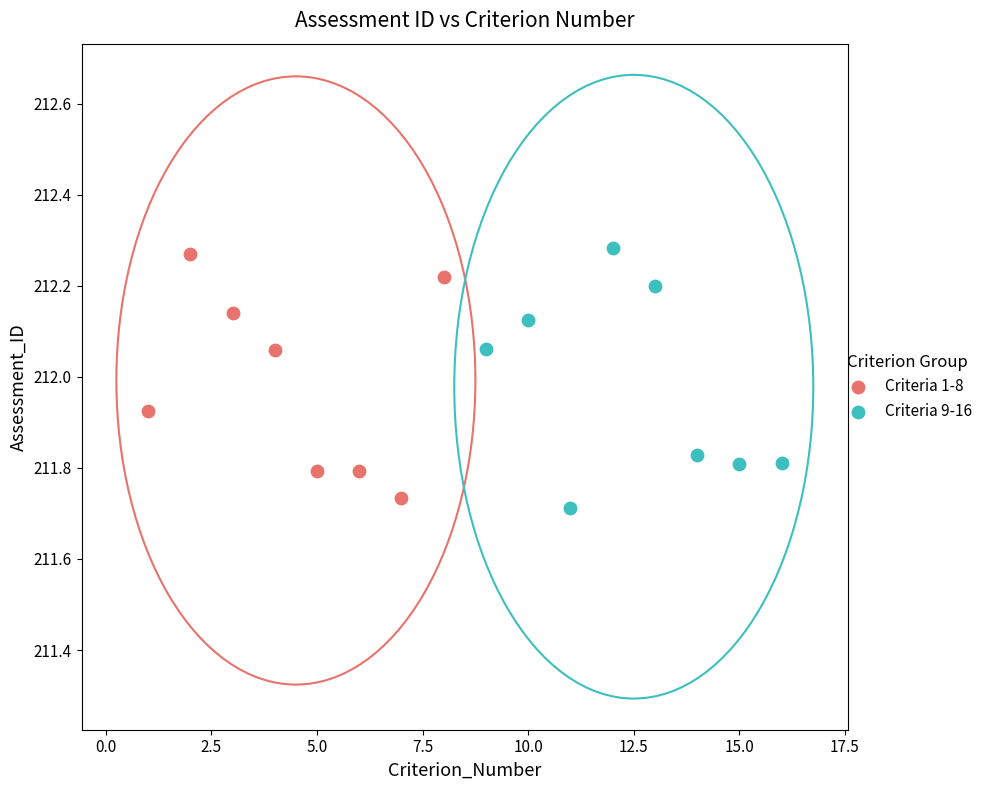

Which series has the largest Y range (max minus min)?

Criteria 9-16